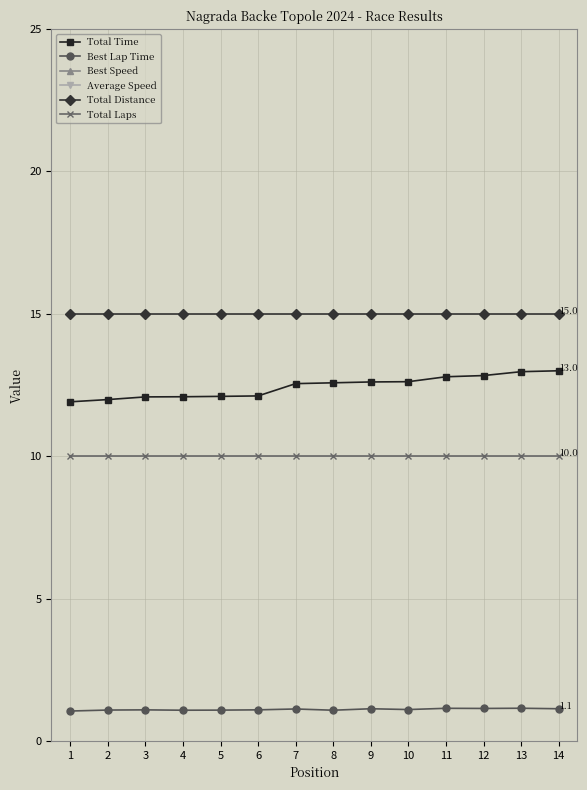

Reading left to right, extract all data points from this chart.

Total Time: 1=11.9	2=12.0	3=12.1	4=12.1	5=12.1	6=12.1	7=12.5	8=12.6	9=12.6	10=12.6	11=12.8	12=12.8	13=13.0	14=13.0
Best Lap Time: 1=1.1	2=1.1	3=1.1	4=1.1	5=1.1	6=1.1	7=1.1	8=1.1	9=1.1	10=1.1	11=1.1	12=1.1	13=1.1	14=1.1
Best Speed: 1=51.4	2=49.8	3=49.5	4=50.0	5=49.9	6=49.4	7=48.1	8=50.1	9=47.8	10=49.0	11=47.1	12=47.3	13=47.0	14=47.8
Average Speed: 1=45.3	2=45.0	3=44.7	4=44.7	5=44.6	6=44.6	7=43.0	8=42.9	9=42.8	10=42.8	11=42.2	12=42.1	13=41.6	14=41.5
Total Distance: 1=15.0	2=15.0	3=15.0	4=15.0	5=15.0	6=15.0	7=15.0	8=15.0	9=15.0	10=15.0	11=15.0	12=15.0	13=15.0	14=15.0
Total Laps: 1=10.0	2=10.0	3=10.0	4=10.0	5=10.0	6=10.0	7=10.0	8=10.0	9=10.0	10=10.0	11=10.0	12=10.0	13=10.0	14=10.0